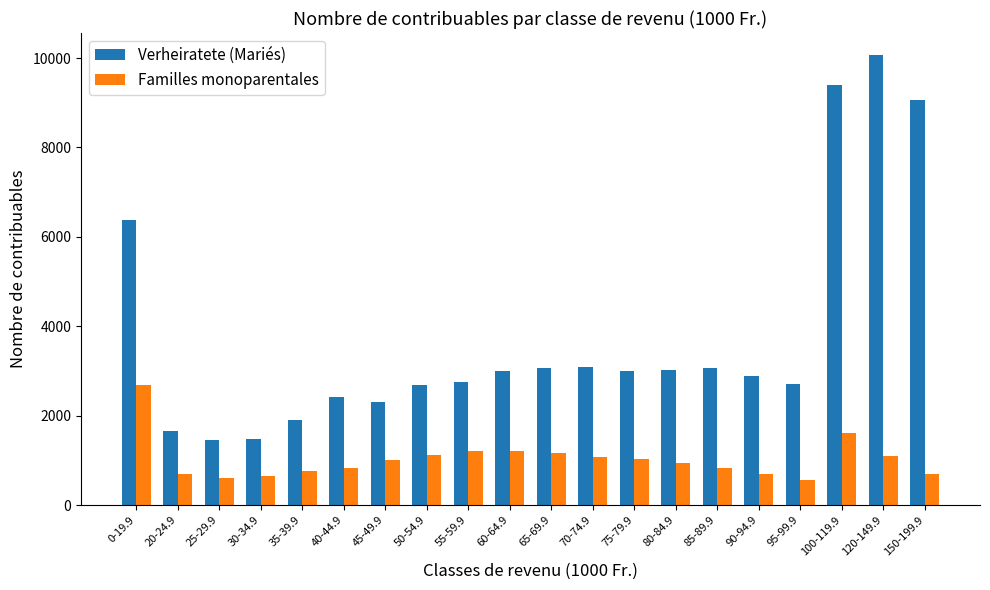

The value of Verheiratete (Mariés) at 35-39.9 is 400. True or false?

False